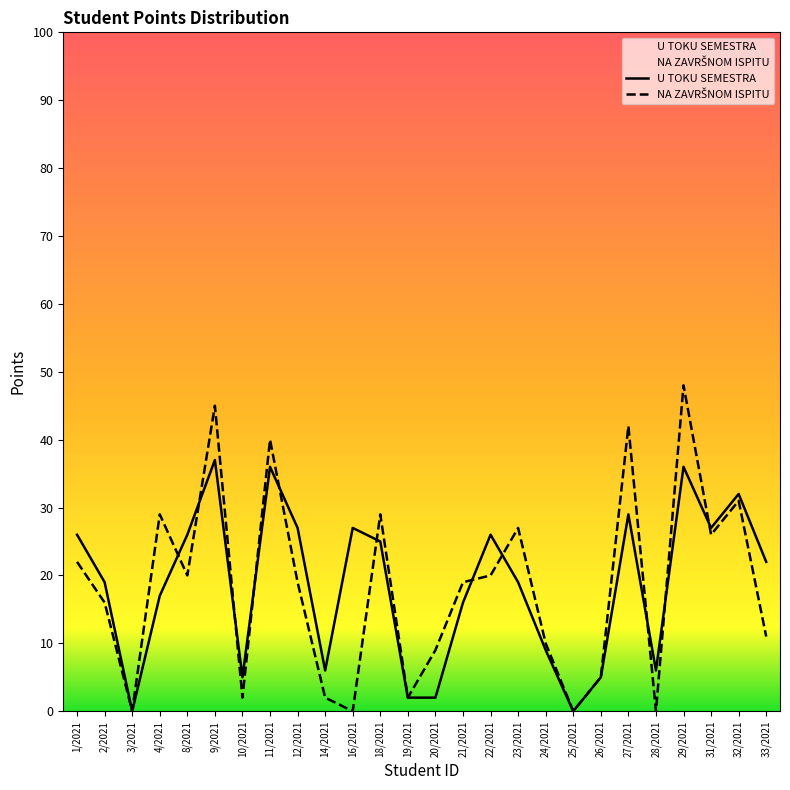

True or false: NA ZAVRŠNOM ISPITU has more than 2 points higher than both neighbors.

True